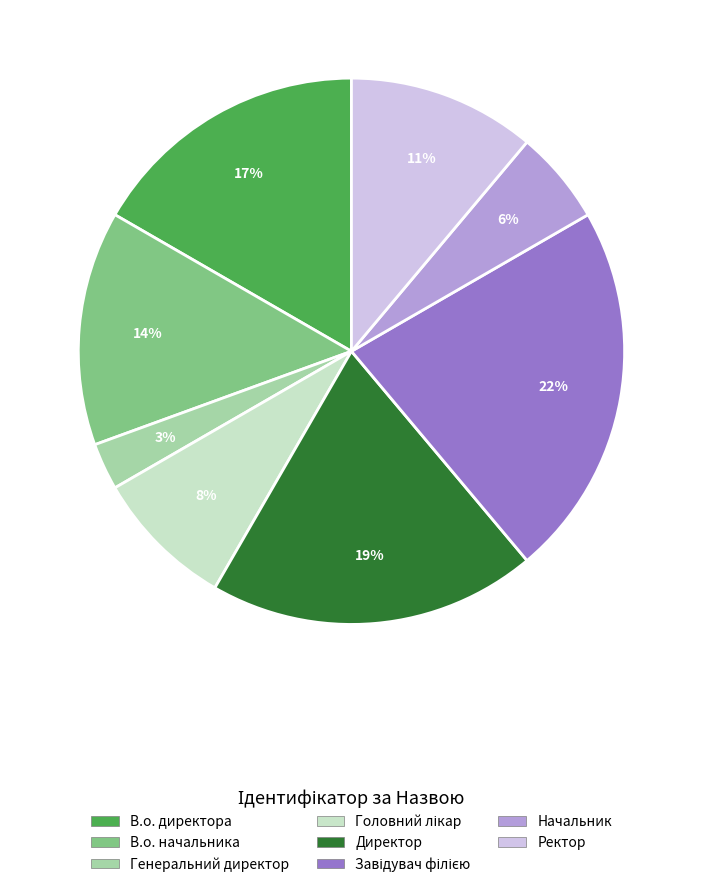

To the nearest percent, what is the difference between the largest and smallest slice percentages?

19%